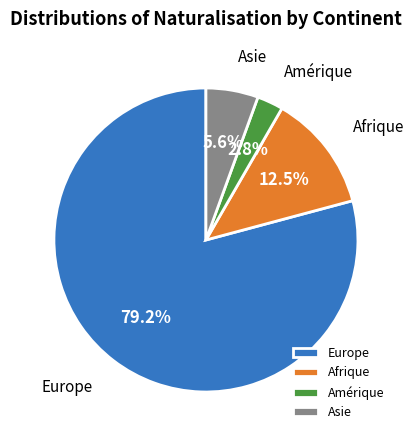

Rank the categories by value from lowest to highest.

Amérique, Asie, Afrique, Europe